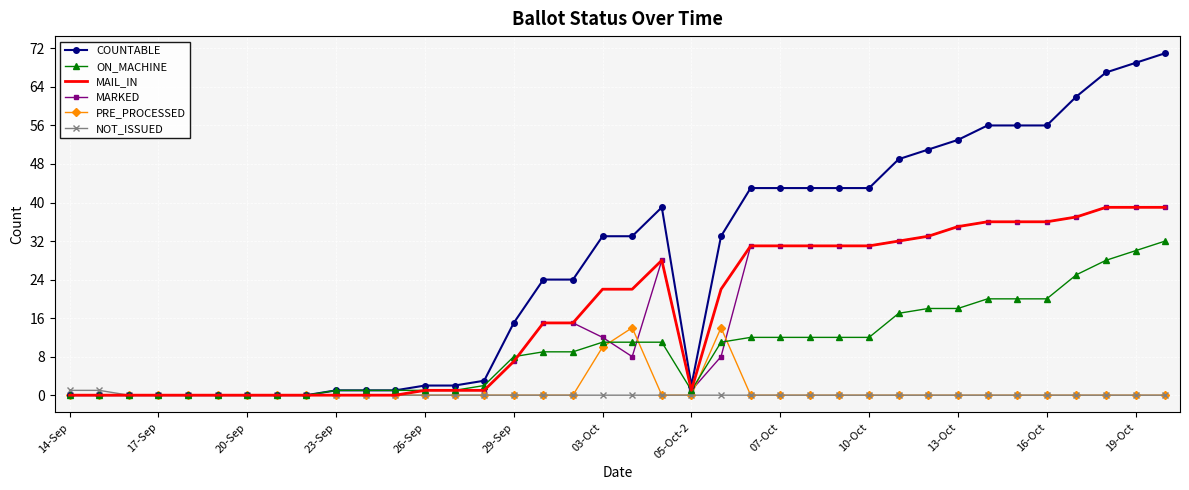

Which series has the largest range (max minus min)?

COUNTABLE